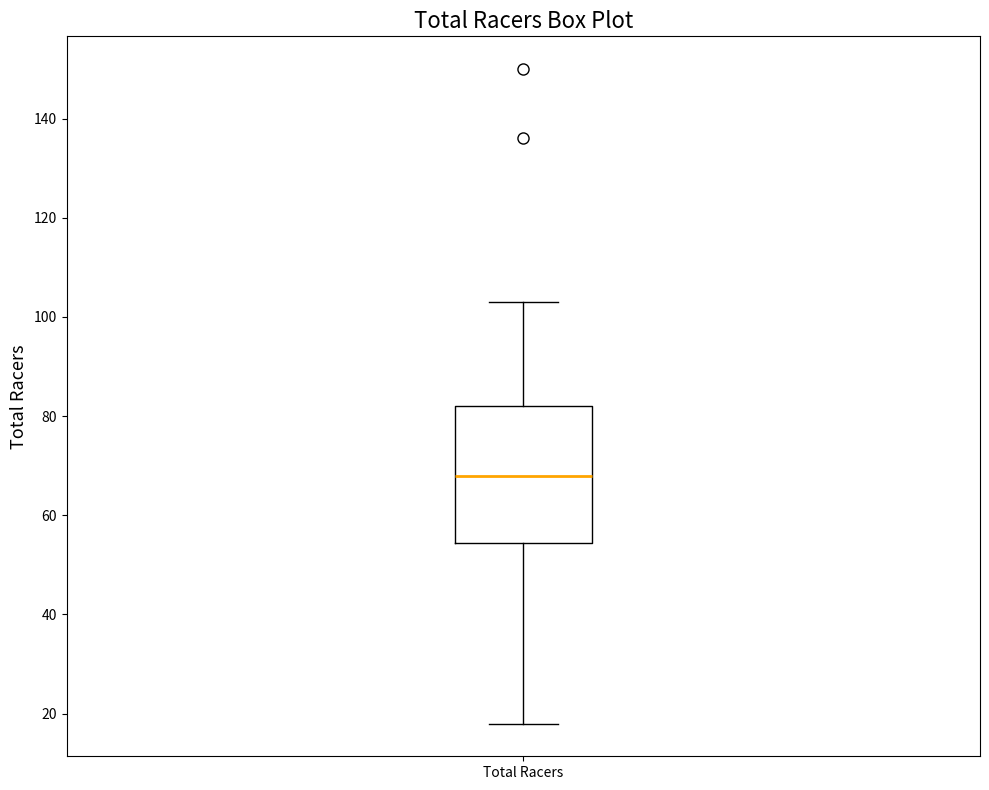

Read this box plot against the y-axis: the position of the median line, the range covered by the box, and the ends of both whiskers. The values are not printed on the chart, so give them approximately, as read against the axis.

median 68, box 54 to 82, whiskers 18 to 104